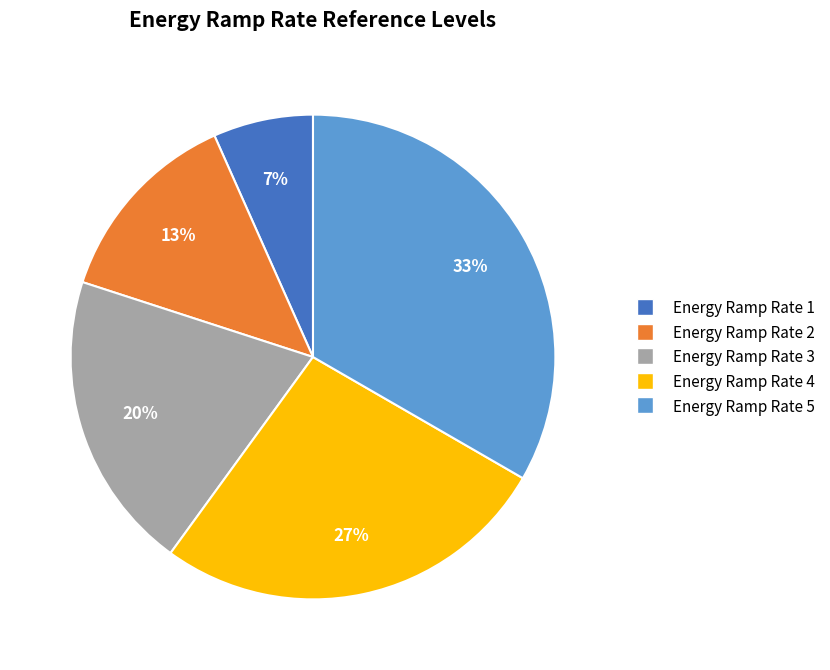

Rank the categories by value from highest to lowest.

Energy Ramp Rate 5, Energy Ramp Rate 4, Energy Ramp Rate 3, Energy Ramp Rate 2, Energy Ramp Rate 1